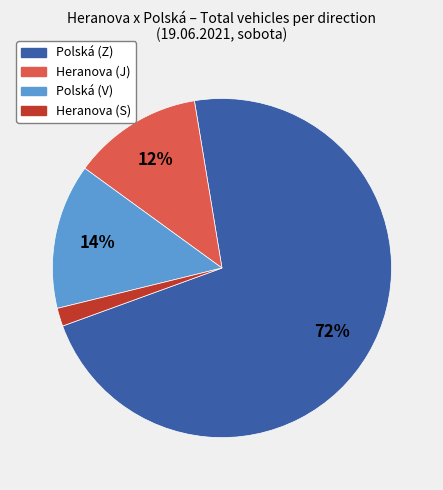

To the nearest percent, what portion does Polská (Z) represent?

72%